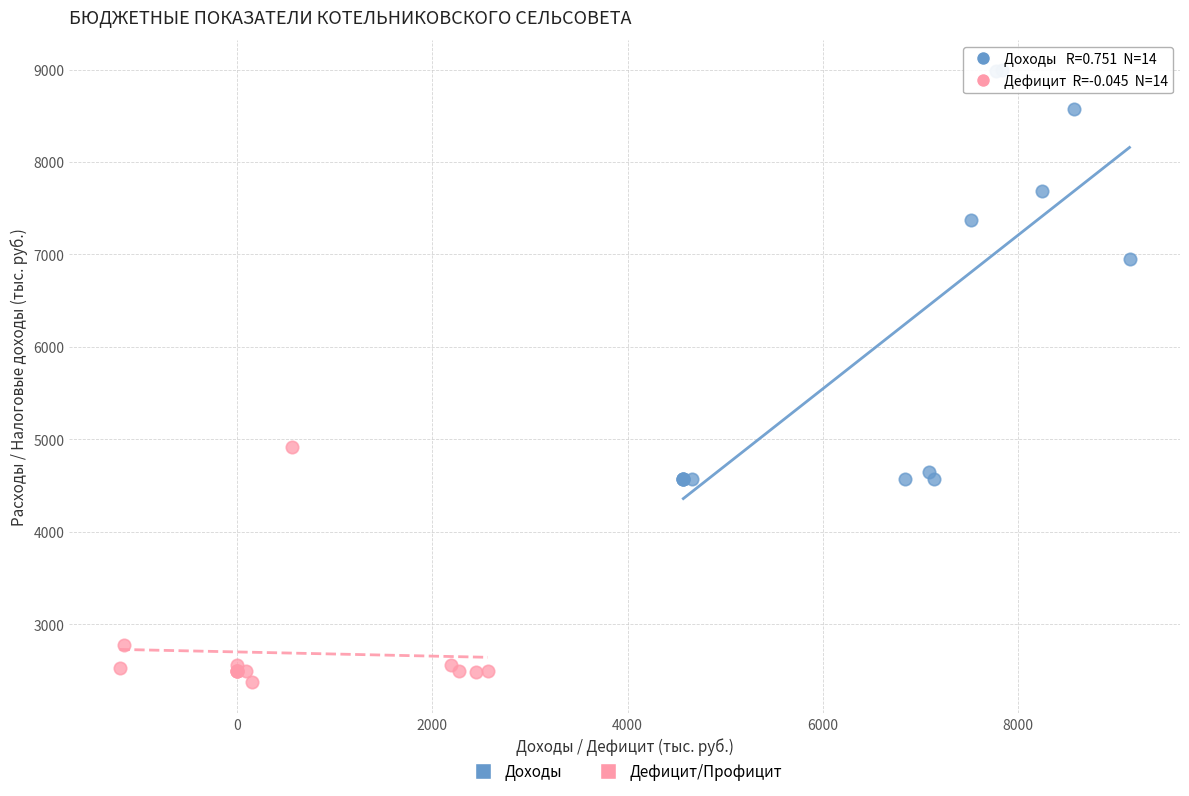

Which series has the widest spread of Y values?

Доходы